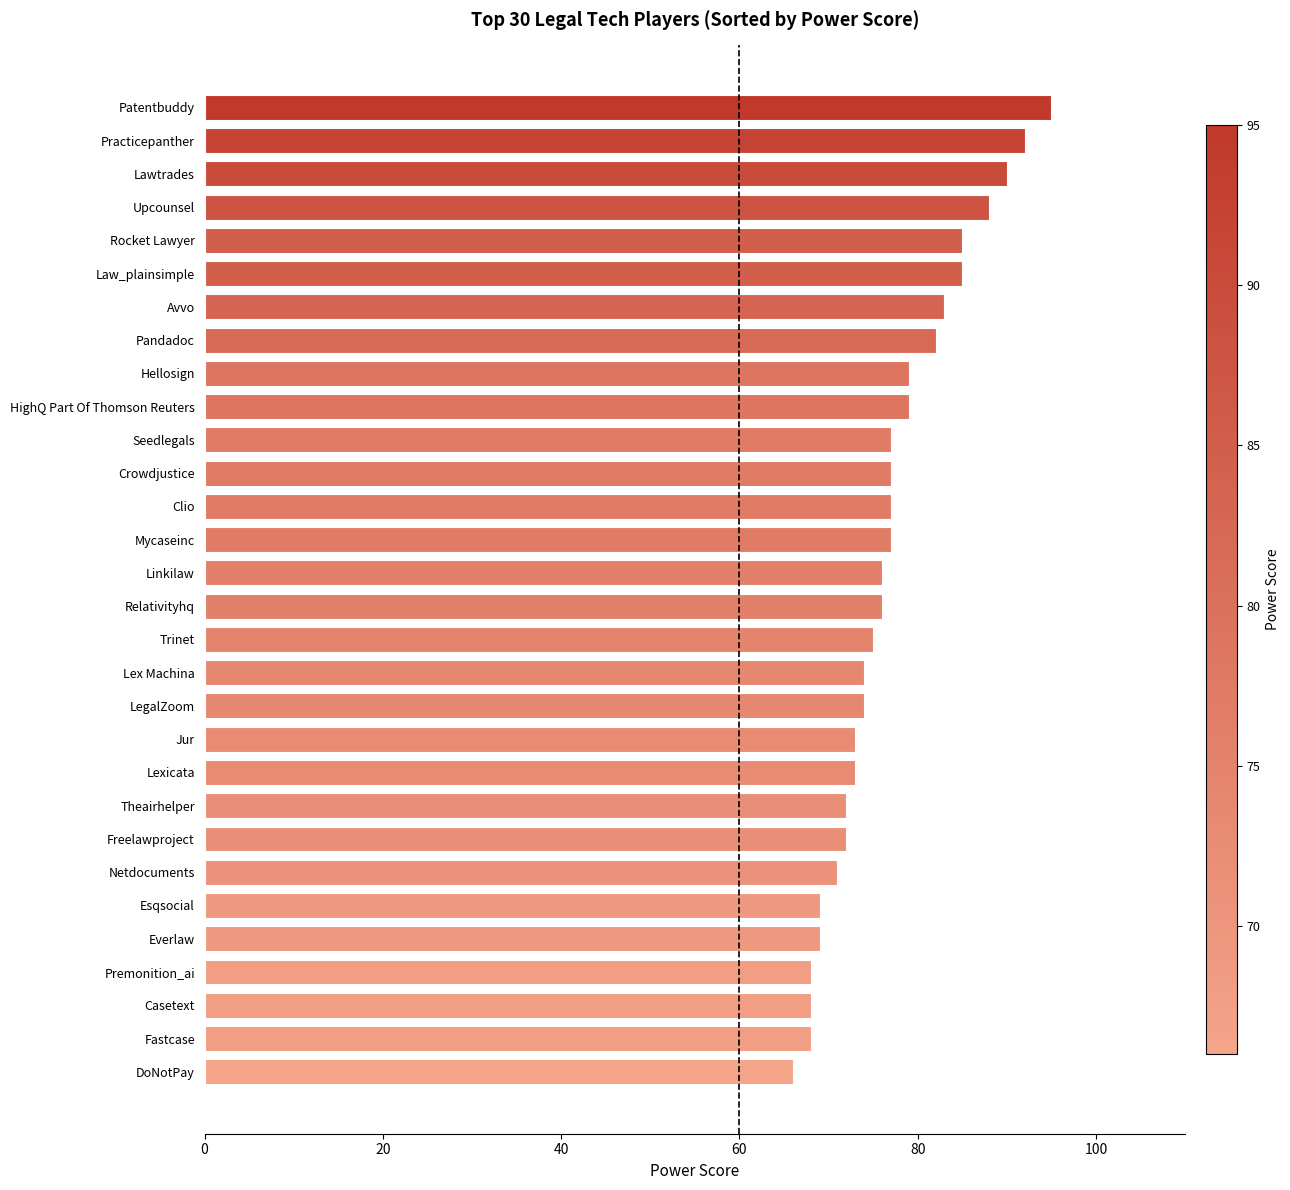

What is the greatest value displayed?

95